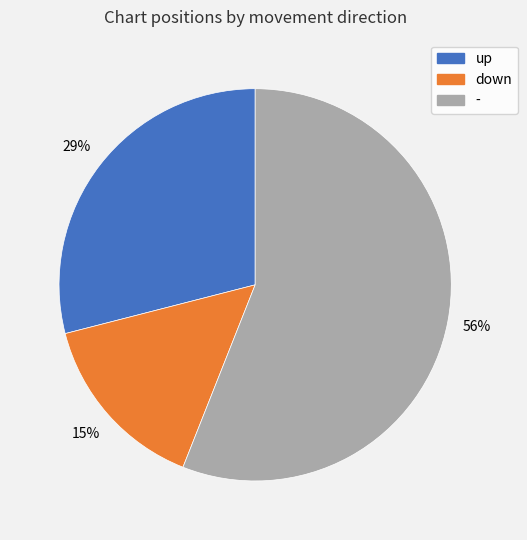

Combined, do up and - account for over 50%?

Yes